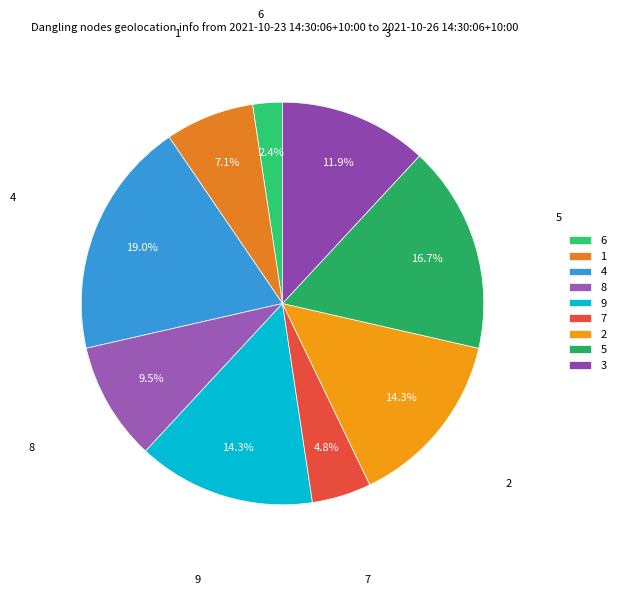

Approximately how many times larger is the value at 7 compared to 9?

0.3